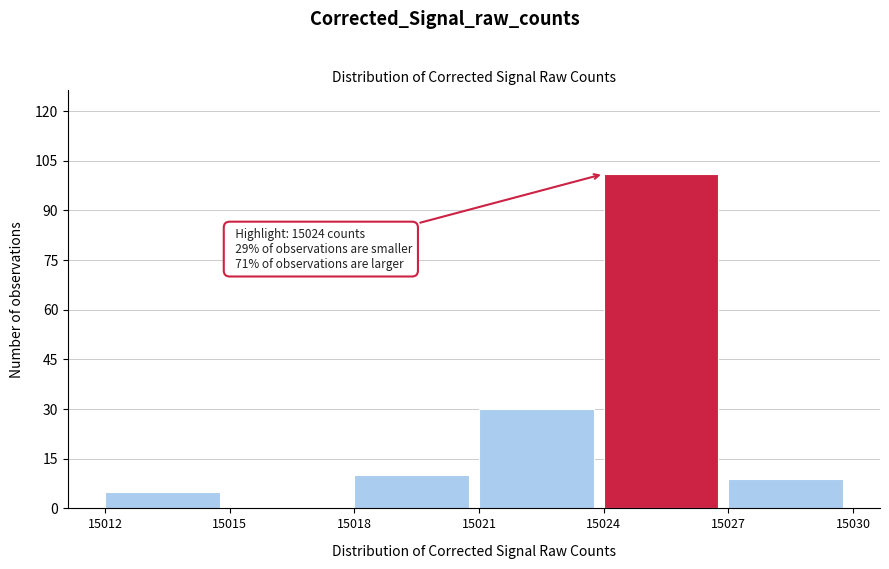

Which range on the x-axis has the tallest bar?

15024 to 15027